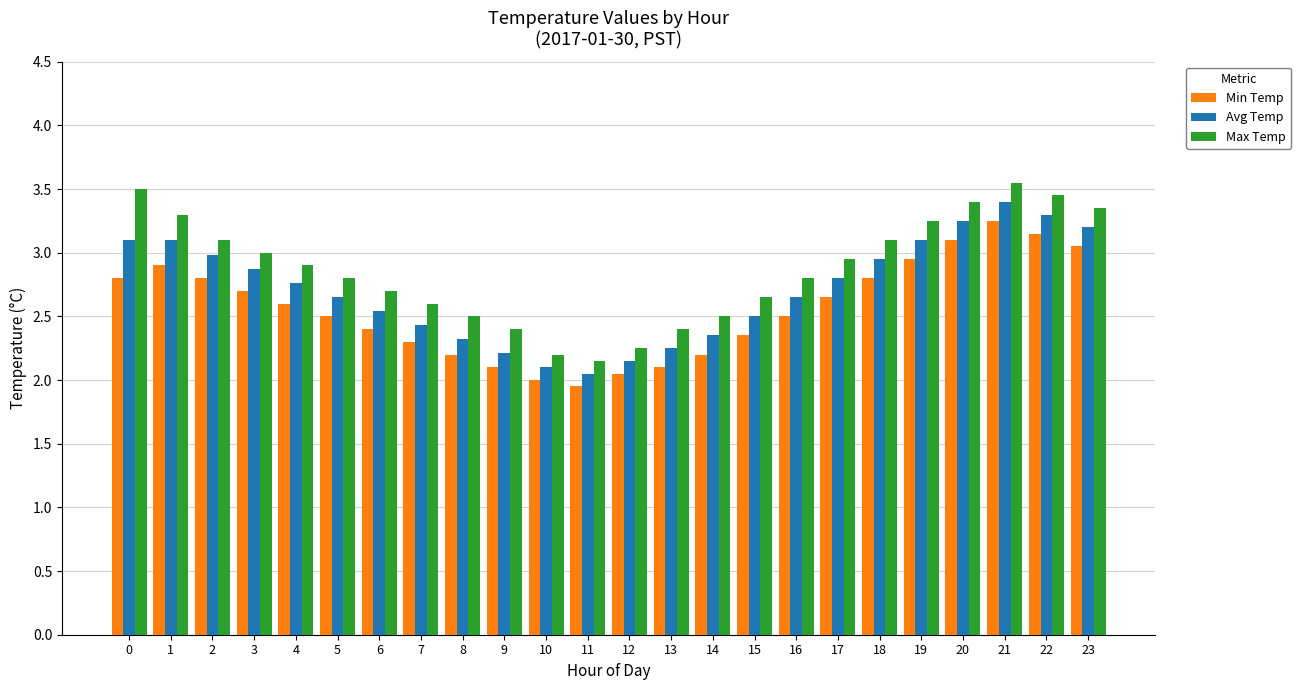

At which category is the sum across all series the highest?

21